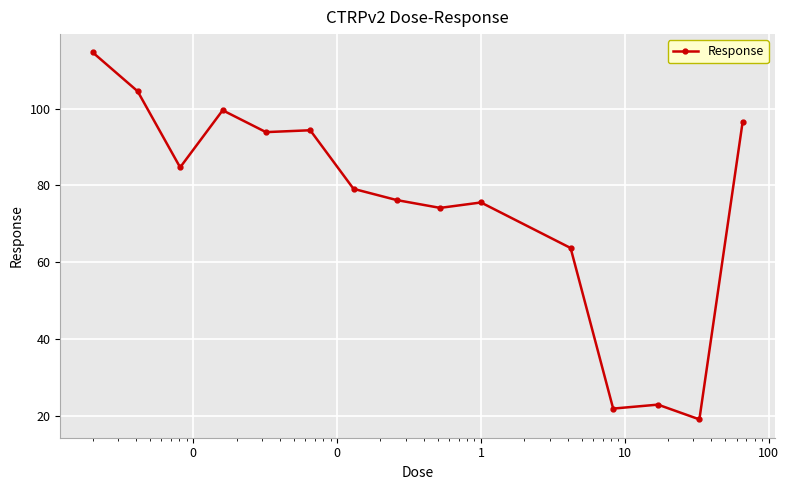

What is the maximum value shown in the chart?

114.6